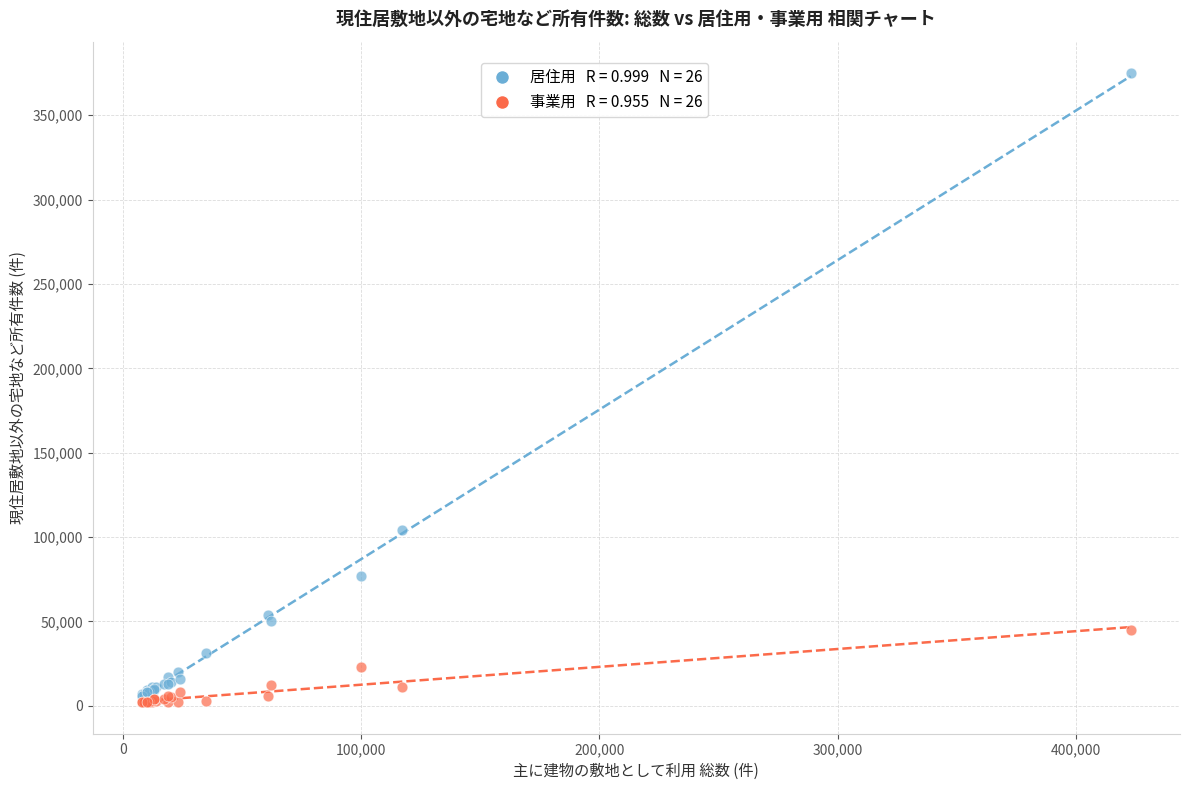

Across all series, what Y value is closest to 188500?

104000